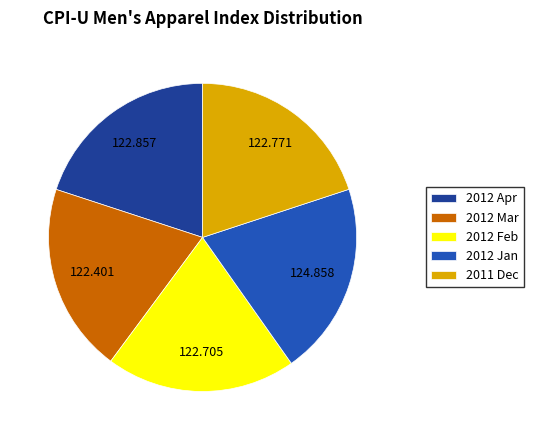

Is there any slice that represents more than half of the pie?

No